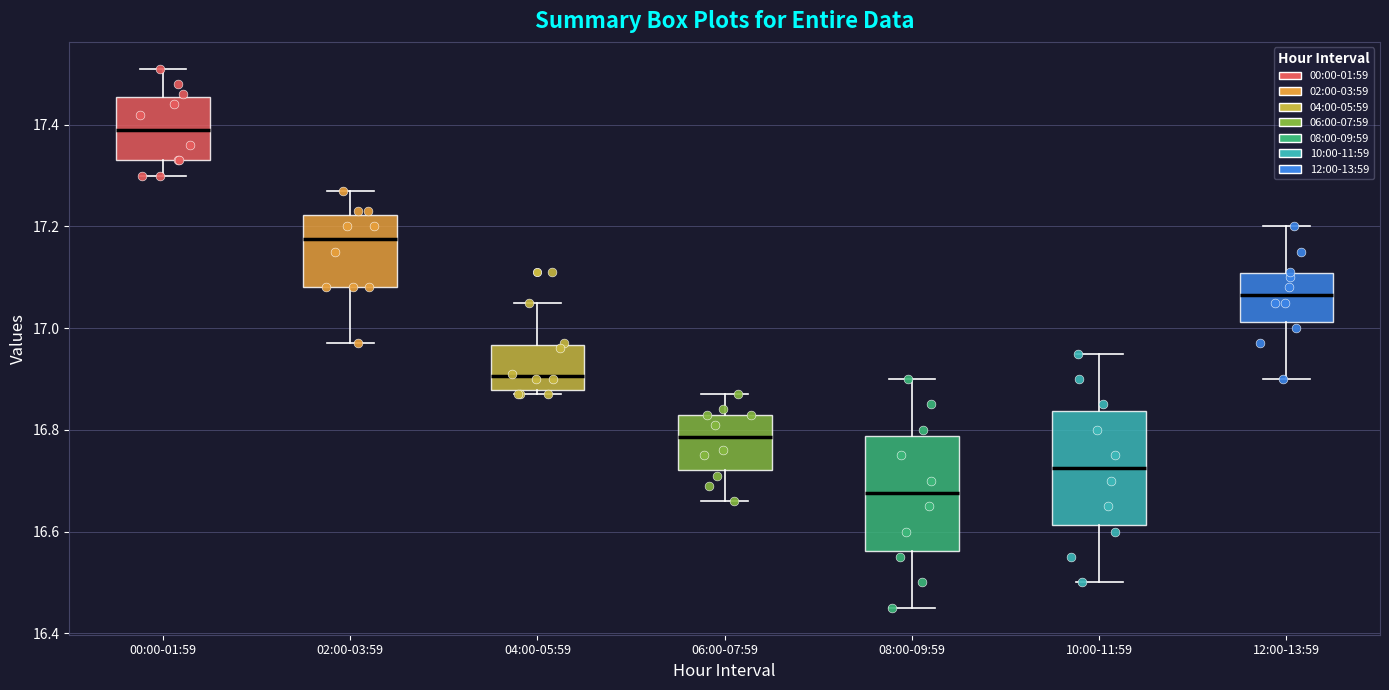

Reading left to right, transcribe this box plot: for each box, give where its median line is, the range the box spans, and where its two whiskers end, as read against the y-axis. The values are not printed on the chart, so give them approximately, as read against the axis.

00:00-01:59: median 17.40, box 17.34 to 17.46, whiskers 17.30 to 17.52
02:00-03:59: median 17.18, box 17.08 to 17.22, whiskers 16.98 to 17.28
04:00-05:59: median 16.90, box 16.88 to 16.96, whiskers 16.88 (just below the box's lower edge) to 17.06
06:00-07:59: median 16.78, box 16.72 to 16.84, whiskers 16.66 to 16.88
08:00-09:59: median 16.68, box 16.56 to 16.78, whiskers 16.46 to 16.90
10:00-11:59: median 16.72, box 16.62 to 16.84, whiskers 16.50 to 16.96
12:00-13:59: median 17.06, box 17.02 to 17.10, whiskers 16.90 to 17.20